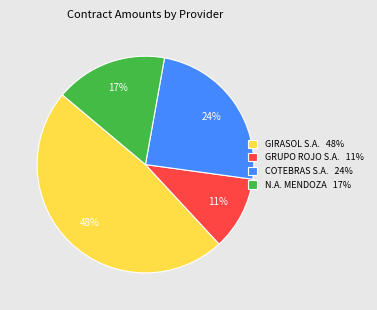

How many slices are in this pie chart?

4